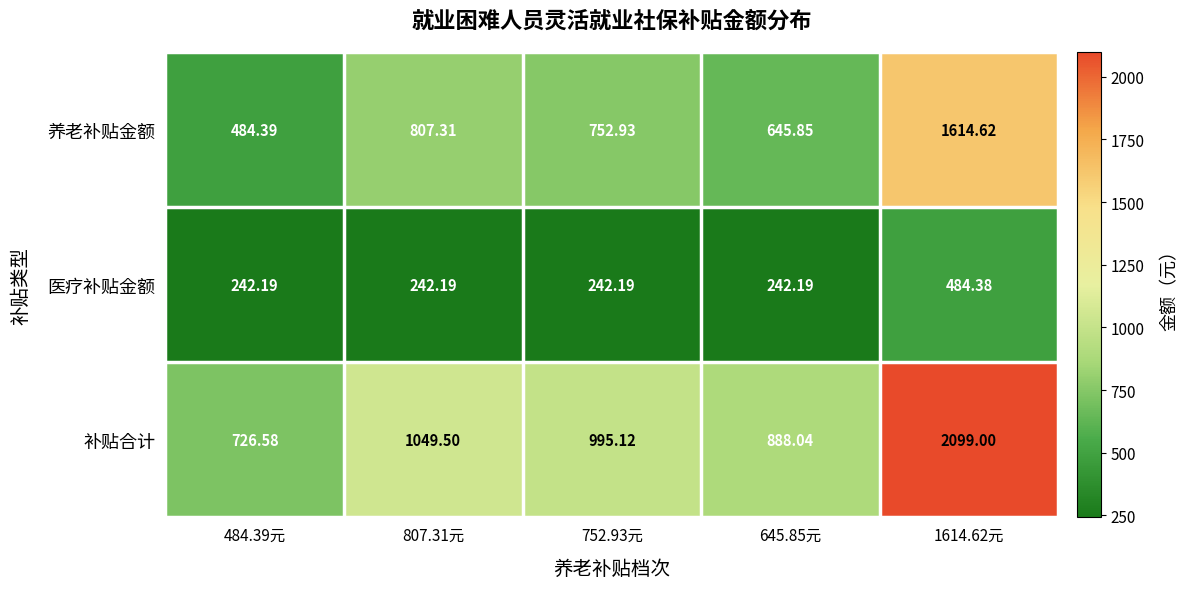

Which series has the widest spread of values?

补贴合计